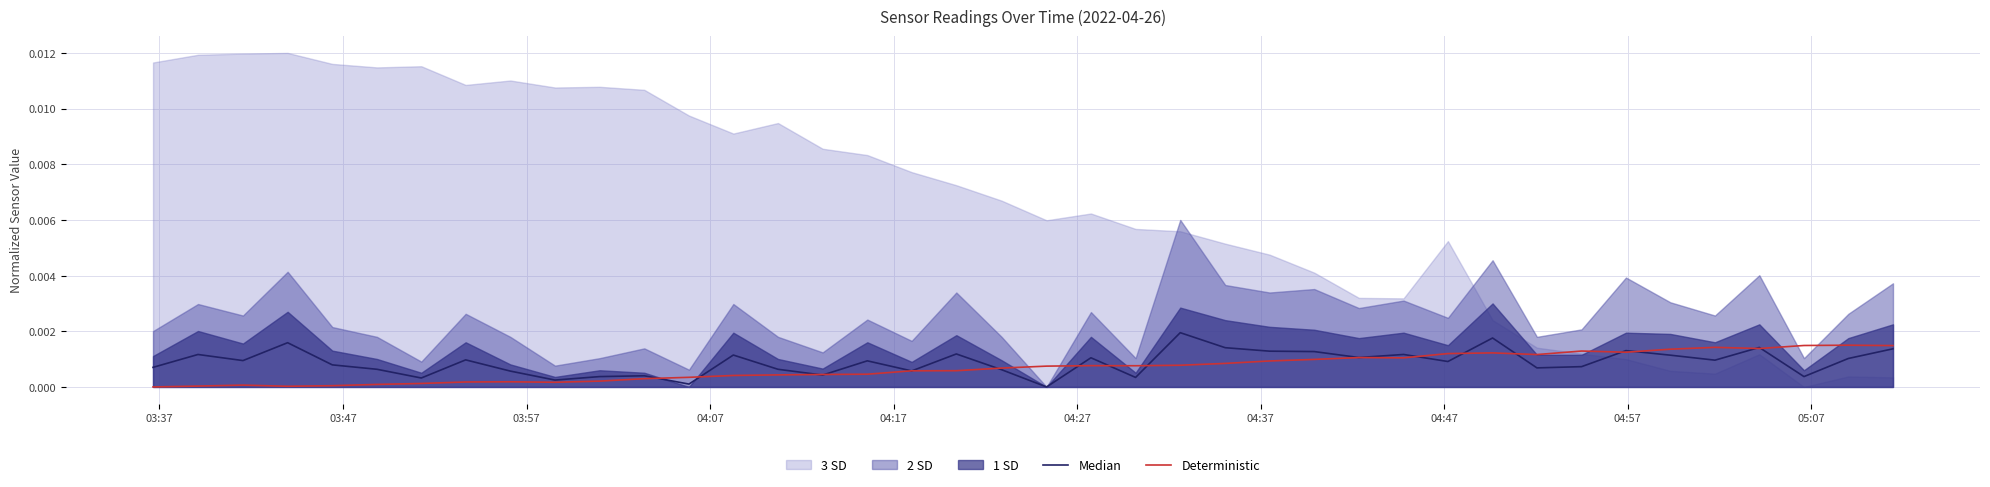

True or false: Median has more than 2 points higher than both neighbors.

True